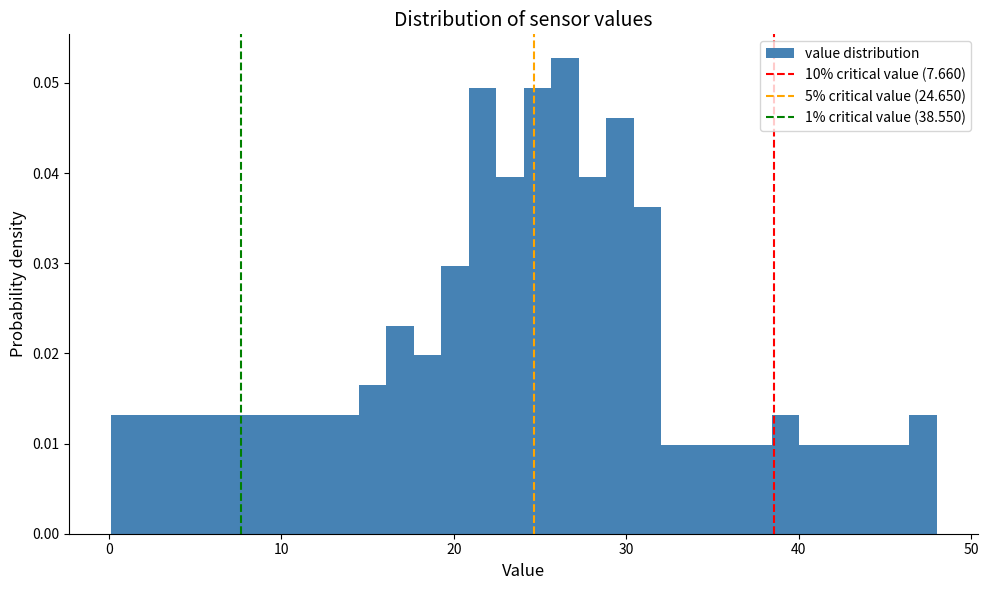

Read against the x-axis, roughly where is the centre of the tallest bar?

26